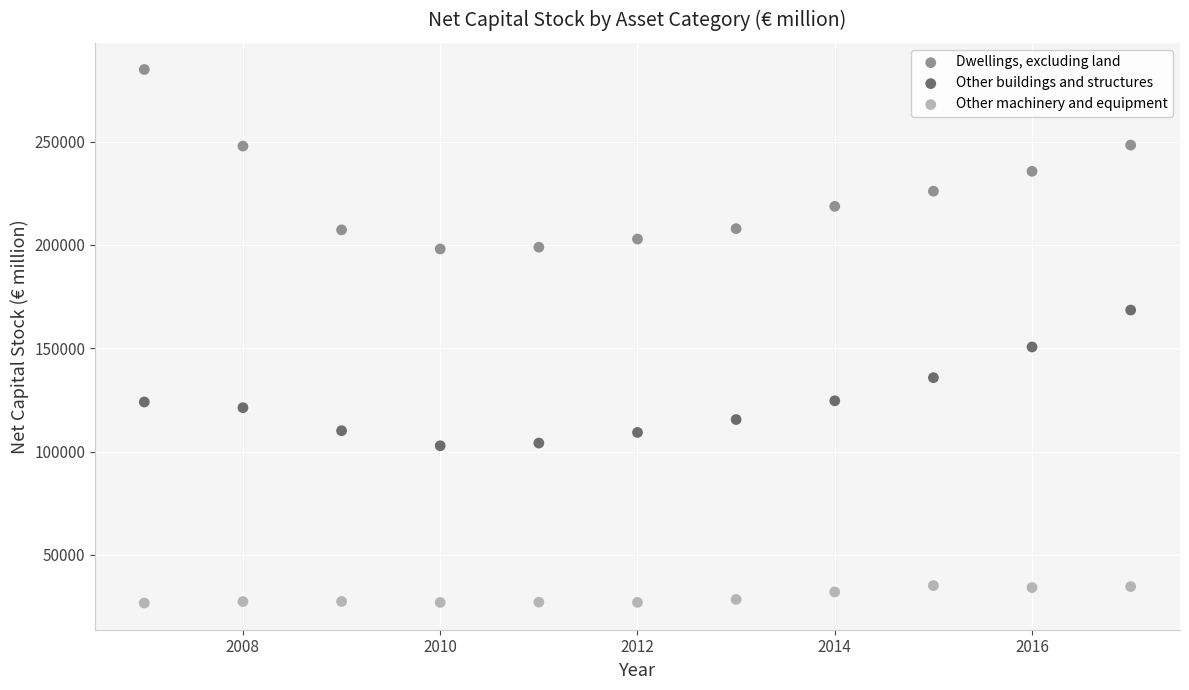

Which series has the largest Y range (max minus min)?

Dwellings, excluding land